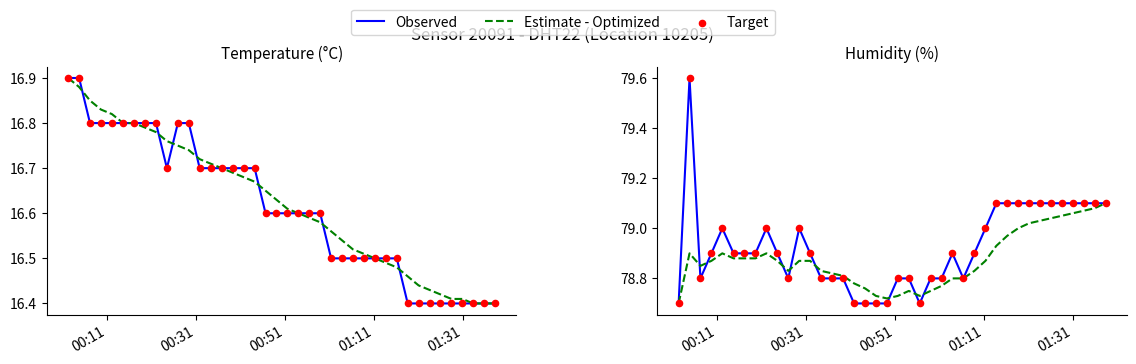

At how many categories does at least one series exceed 79?

12